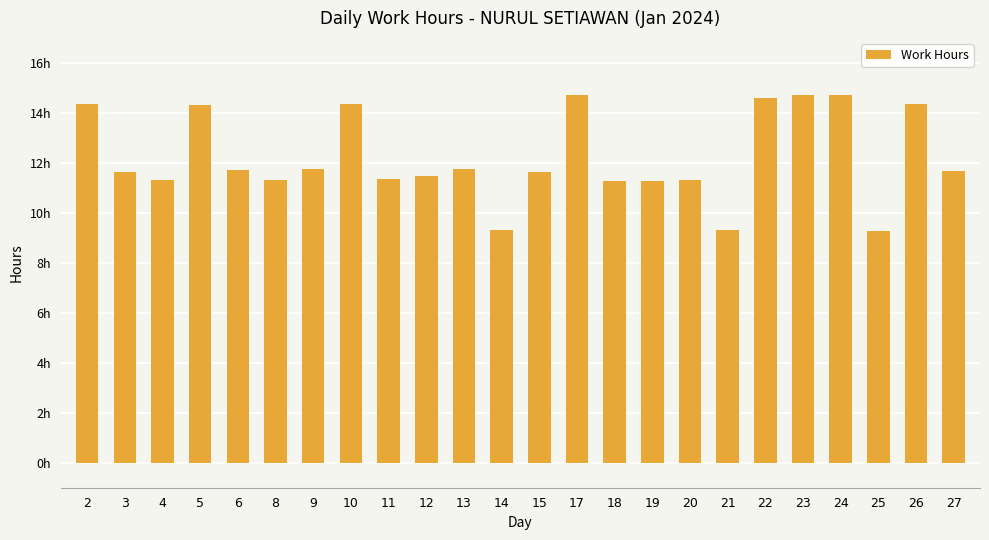

List the labels in order of value, largest first.

17, 23, 24, 22, 2, 10, 26, 5, 13, 9, 6, 27, 15, 3, 12, 11, 20, 8, 4, 19, 18, 21, 14, 25